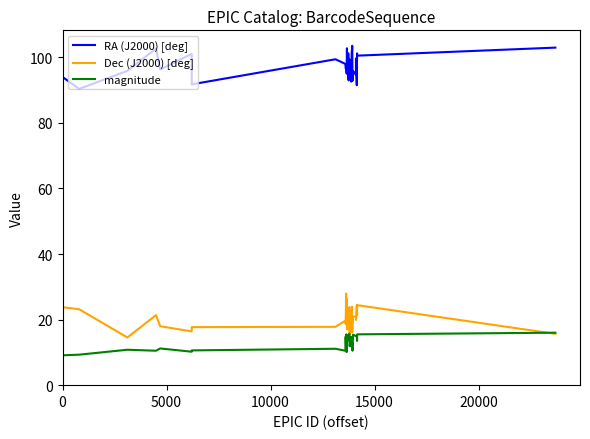

True or false: Dec (J2000) [deg] and RA (J2000) [deg] intersect in this chart.

False